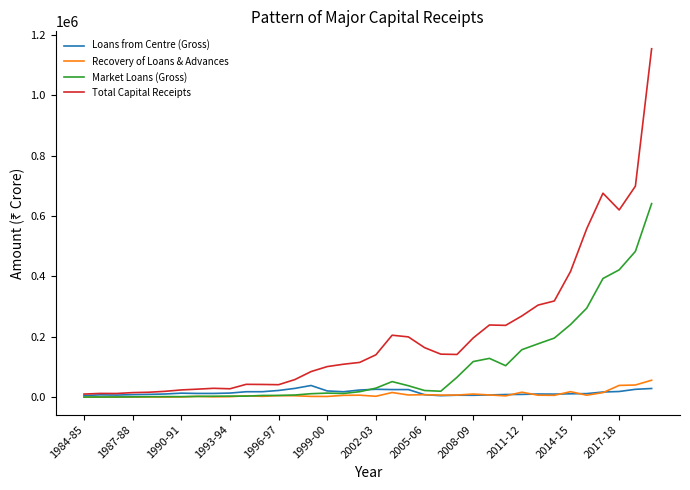

What is the difference between the maximum and minimum values in the Recovery of Loans & Advances series?

55941